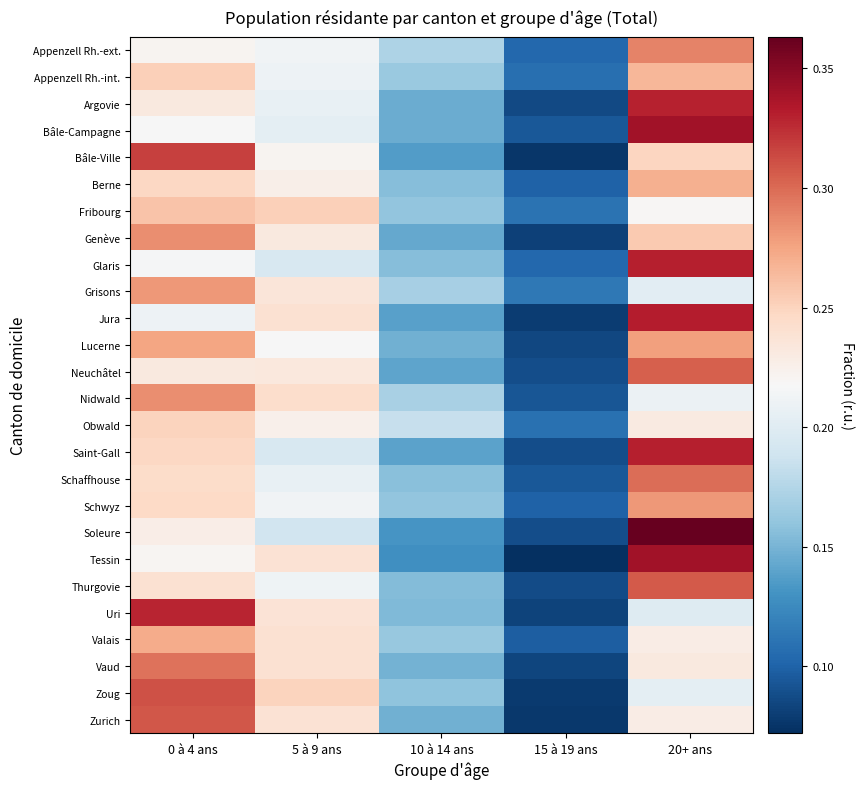

Which series has the widest spread of values?

Soleure